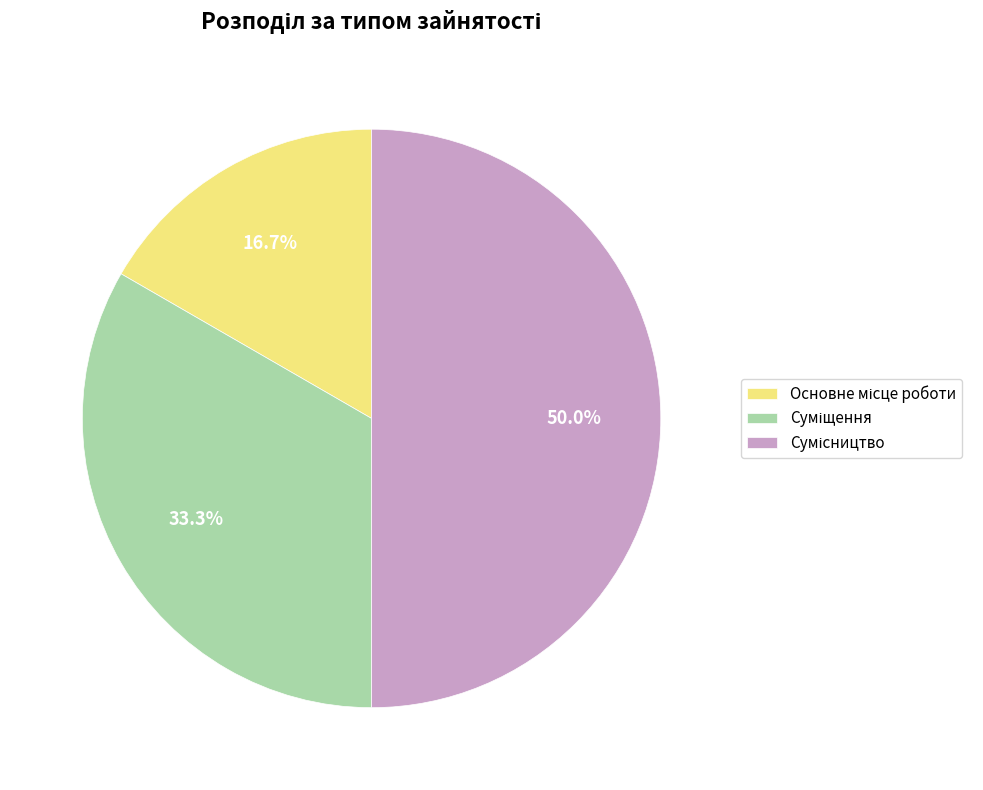

How many segments does this pie chart have?

3